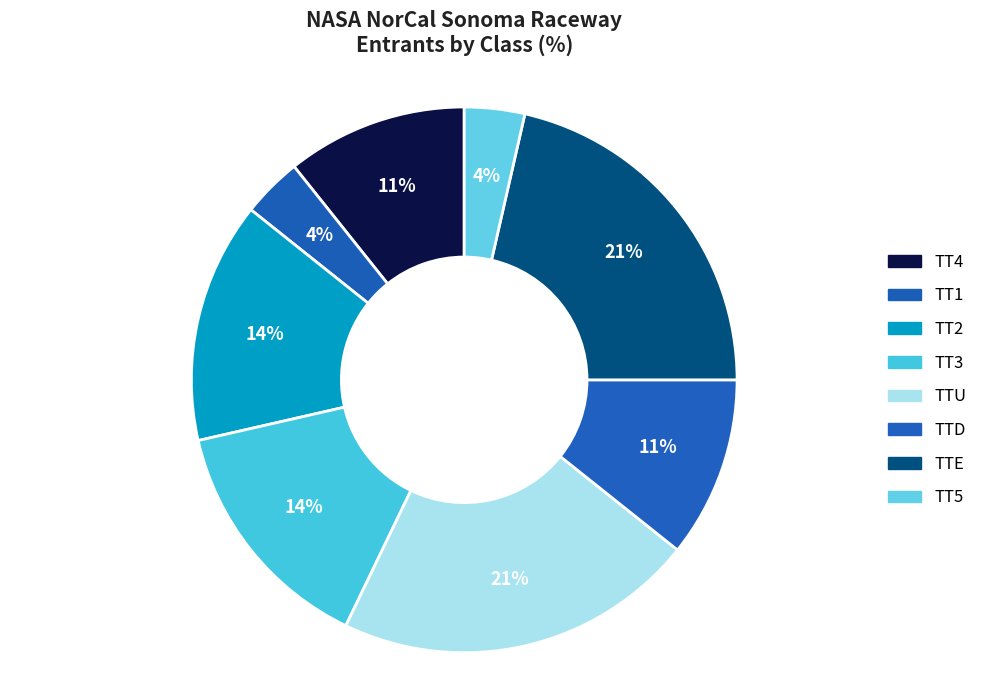

Between TT5 and TTE, which is larger?

TTE